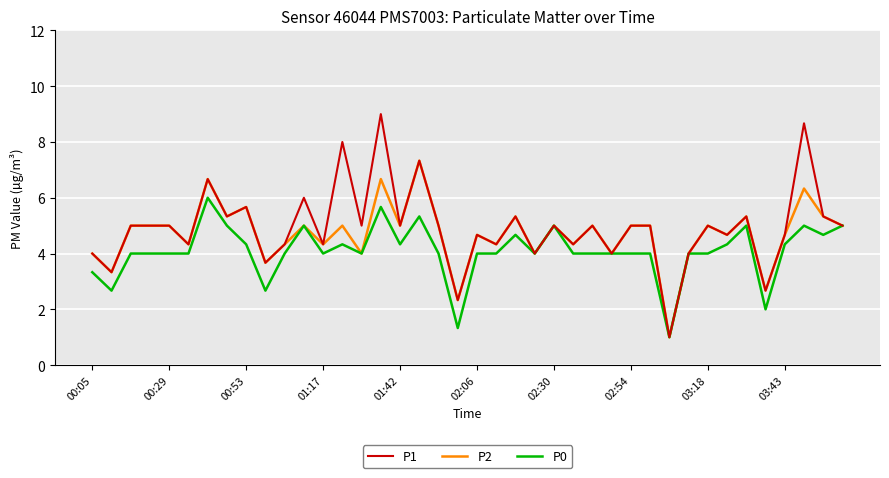

What is the greatest value displayed?

9.0